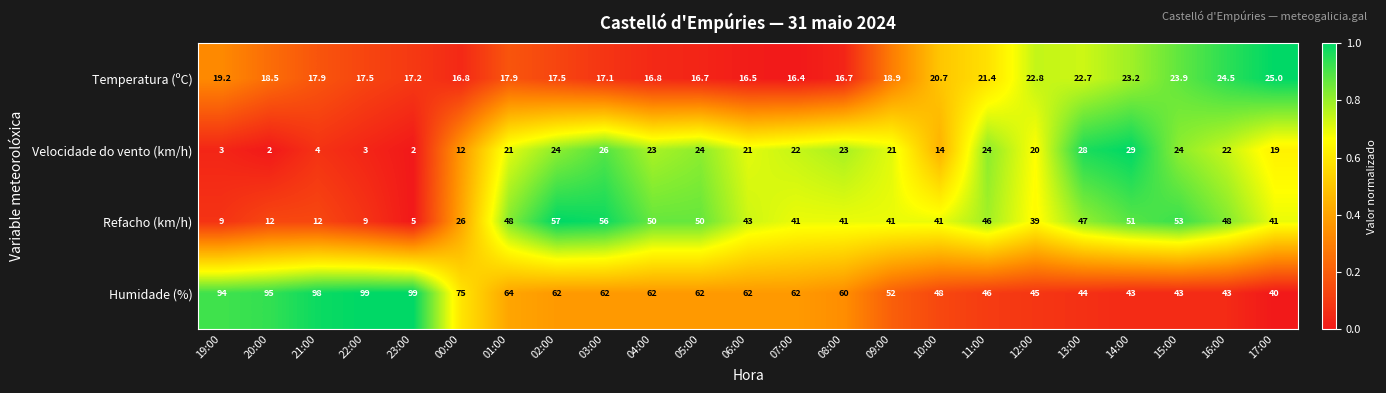

What is the average value of the Velocidade do vento (km/h) series?

17.9